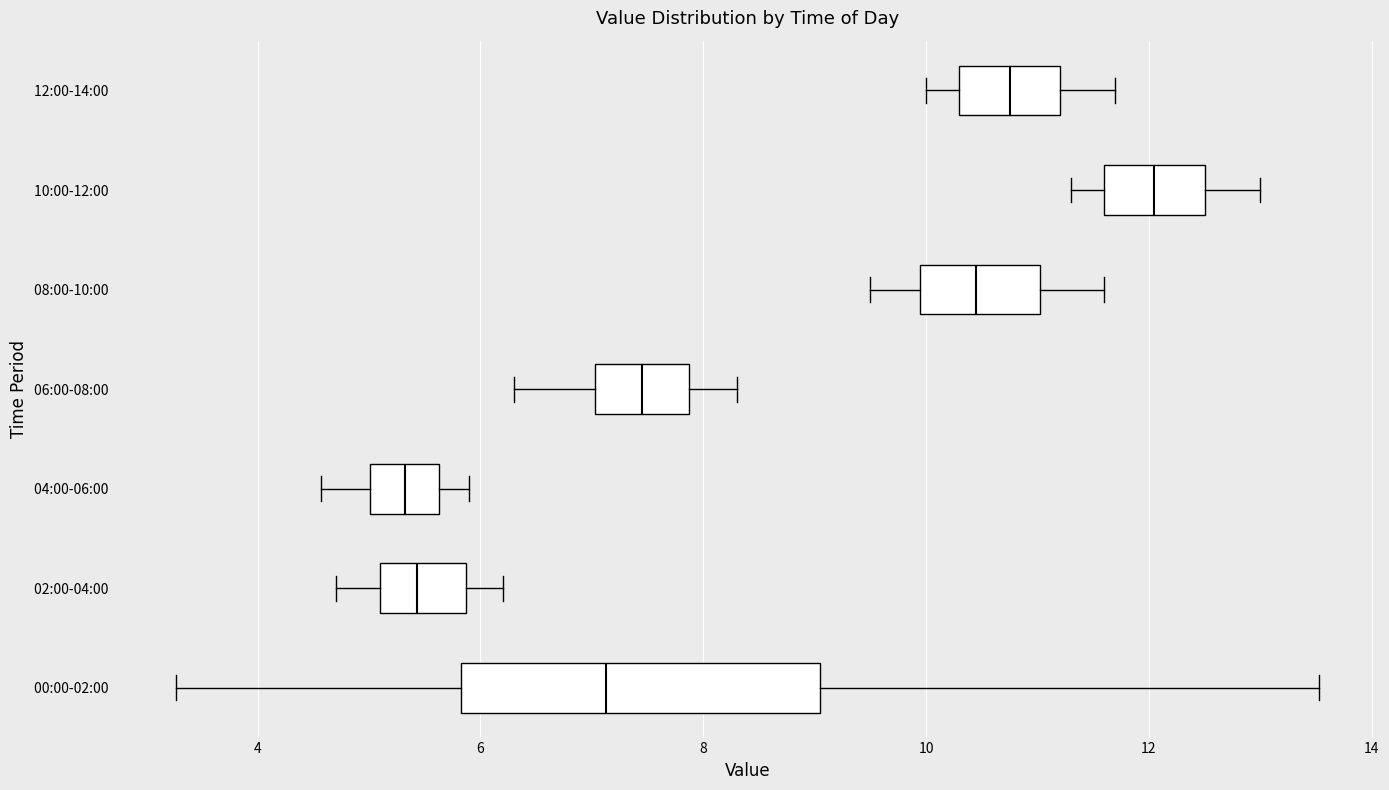

Reading bottom to top, transcribe this box plot: for each box, give where its median line is, the range the box spans, and where its two whiskers end, as read against the x-axis. The values are not printed on the chart, so give them approximately, as read against the axis.

00:00-02:00: median 7.2, box 5.8 to 9.0, whiskers 3.2 to 13.6
02:00-04:00: median 5.4, box 5.2 to 5.8, whiskers 4.8 to 6.2
04:00-06:00: median 5.4, box 5.0 to 5.6, whiskers 4.6 to 6.0
06:00-08:00: median 7.4, box 7.0 to 7.8, whiskers 6.4 to 8.4
08:00-10:00: median 10.4, box 10.0 to 11.0, whiskers 9.6 to 11.6
10:00-12:00: median 12.0, box 11.6 to 12.6, whiskers 11.4 to 13.0
12:00-14:00: median 10.8, box 10.4 to 11.2, whiskers 10.0 to 11.8